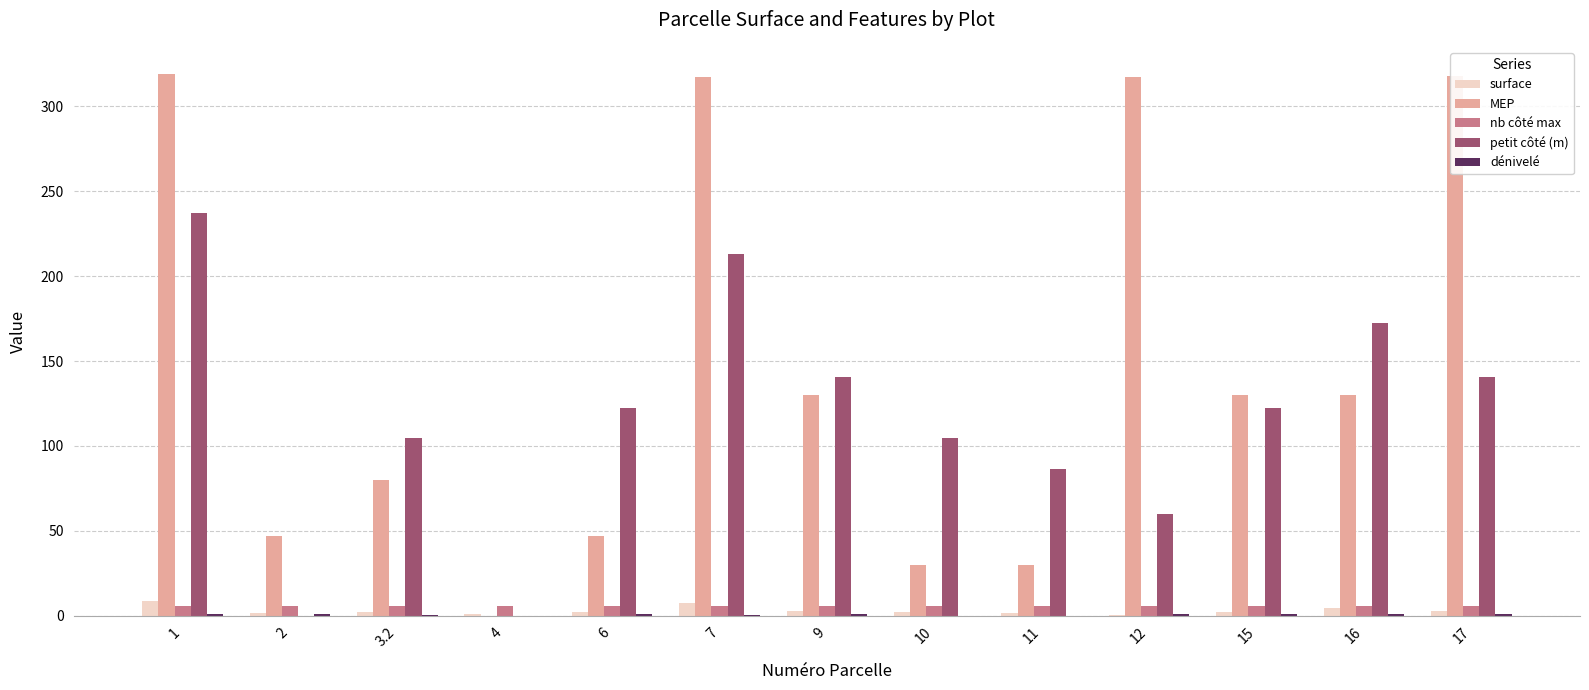

How many series are shown in this chart?

5